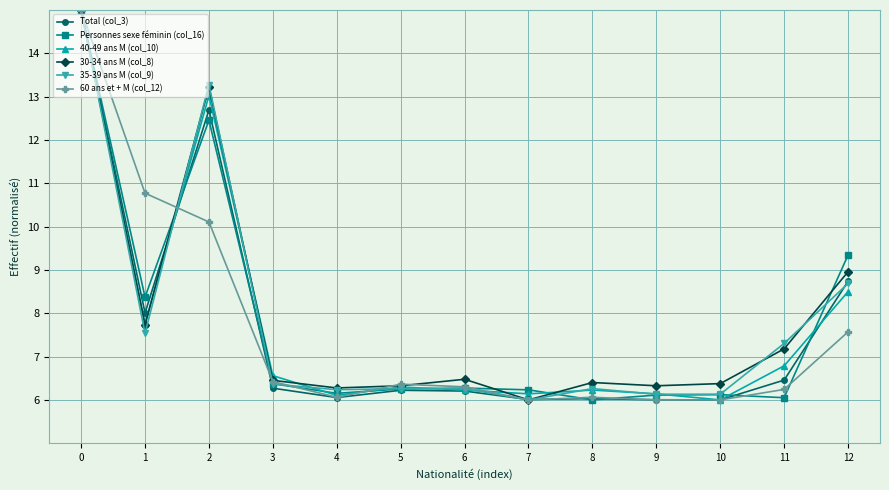

What is the value of the 60 ans et + M (col_12) point at the 5th from the left?

6.1